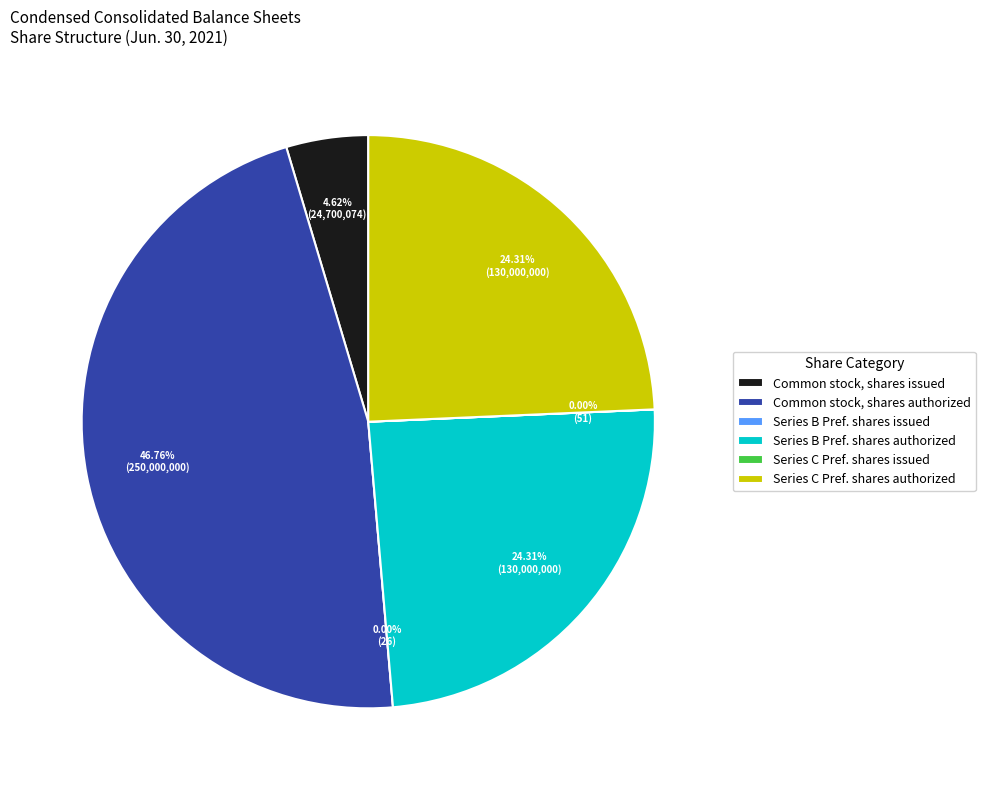

Is it true that Series C Convertible Preferred Stock, shares authorized is 38% of the pie?

False